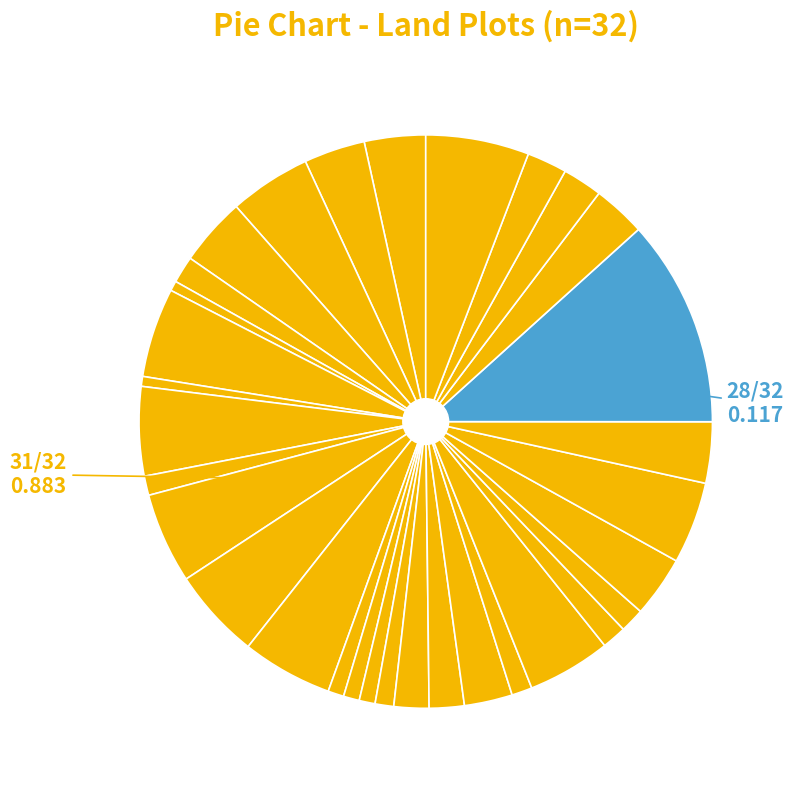

Count the number of slices in the pie.

32